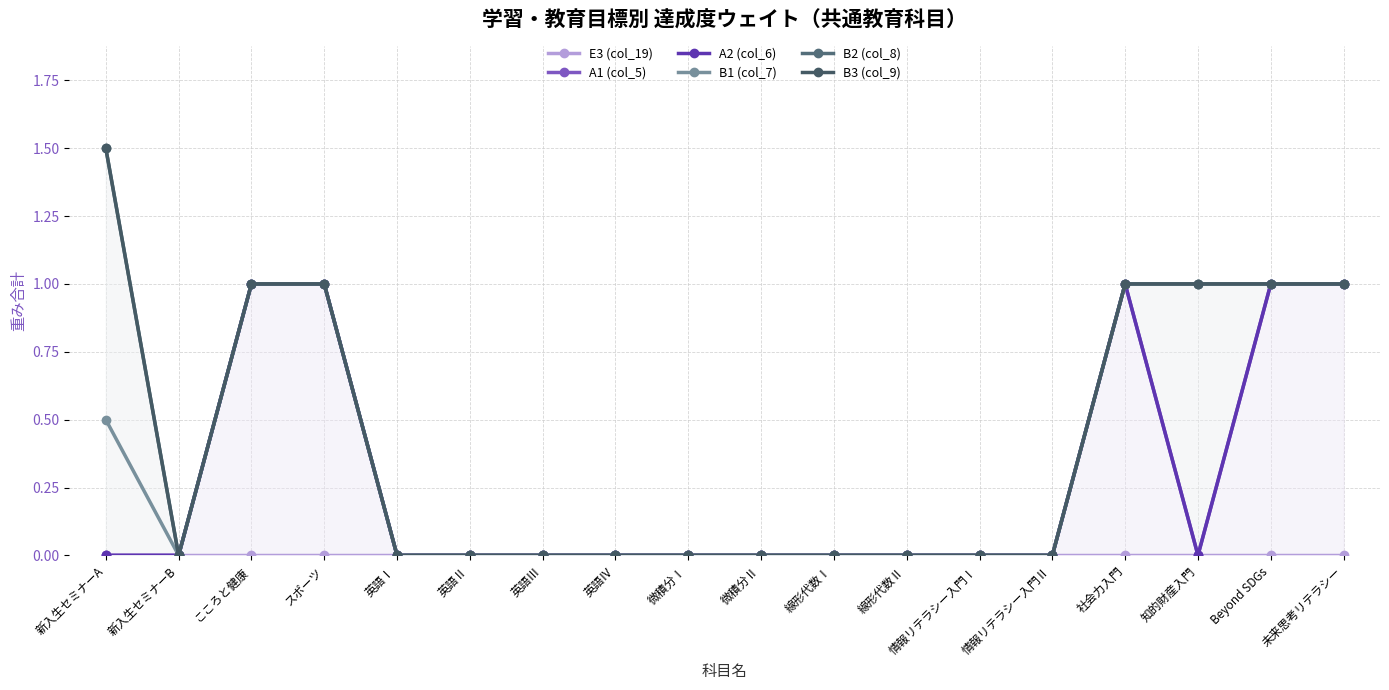

Does the chart display data point markers on the line(s)?

Yes